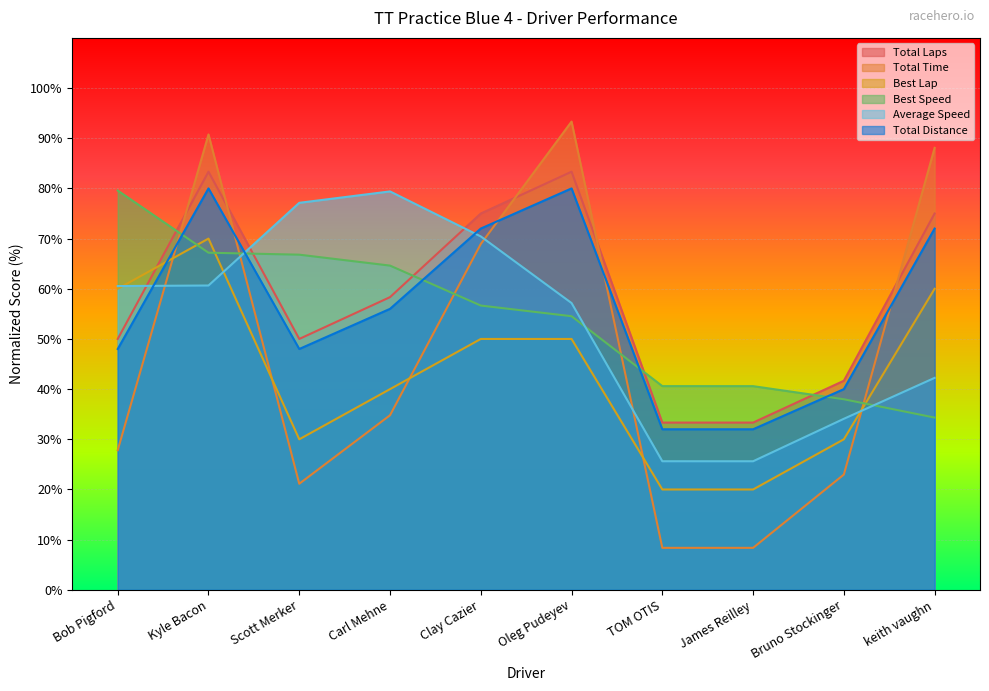

At which label is Best Lap closest to 45?

Carl Mehne